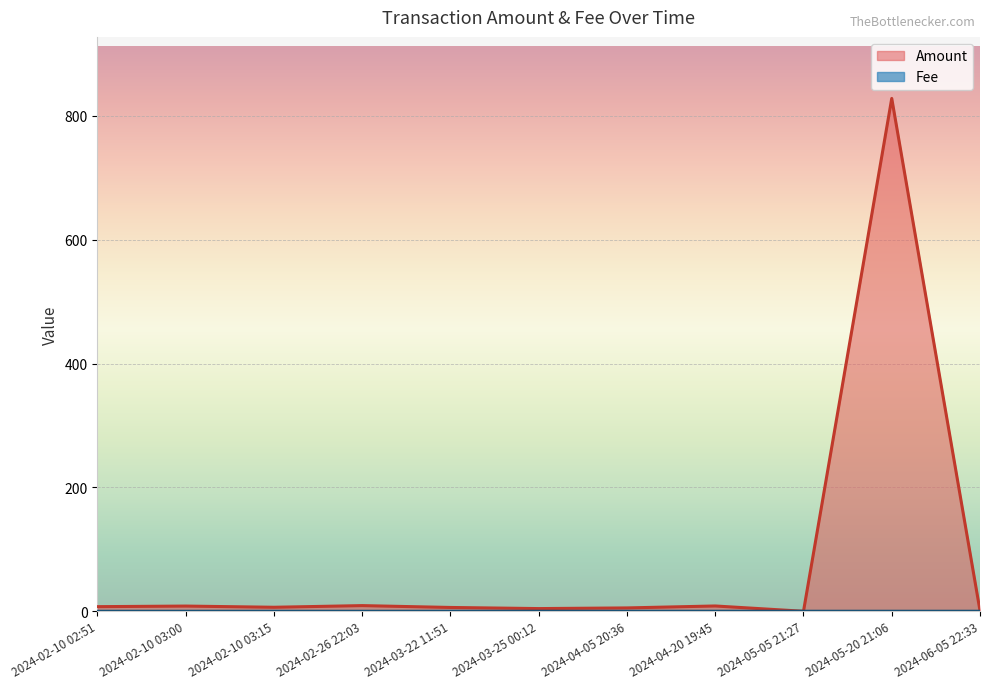

Between which two adjacent categories do Amount and Fee first intersect?

2024-04-20 19:45 and 2024-05-05 21:27